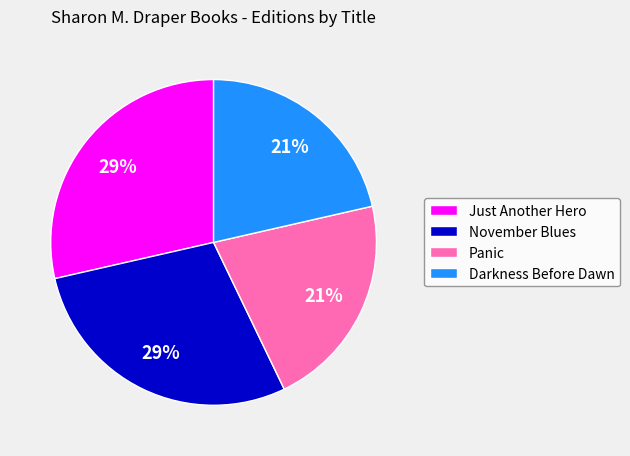

To the nearest percent, what is the average slice percentage?

25%